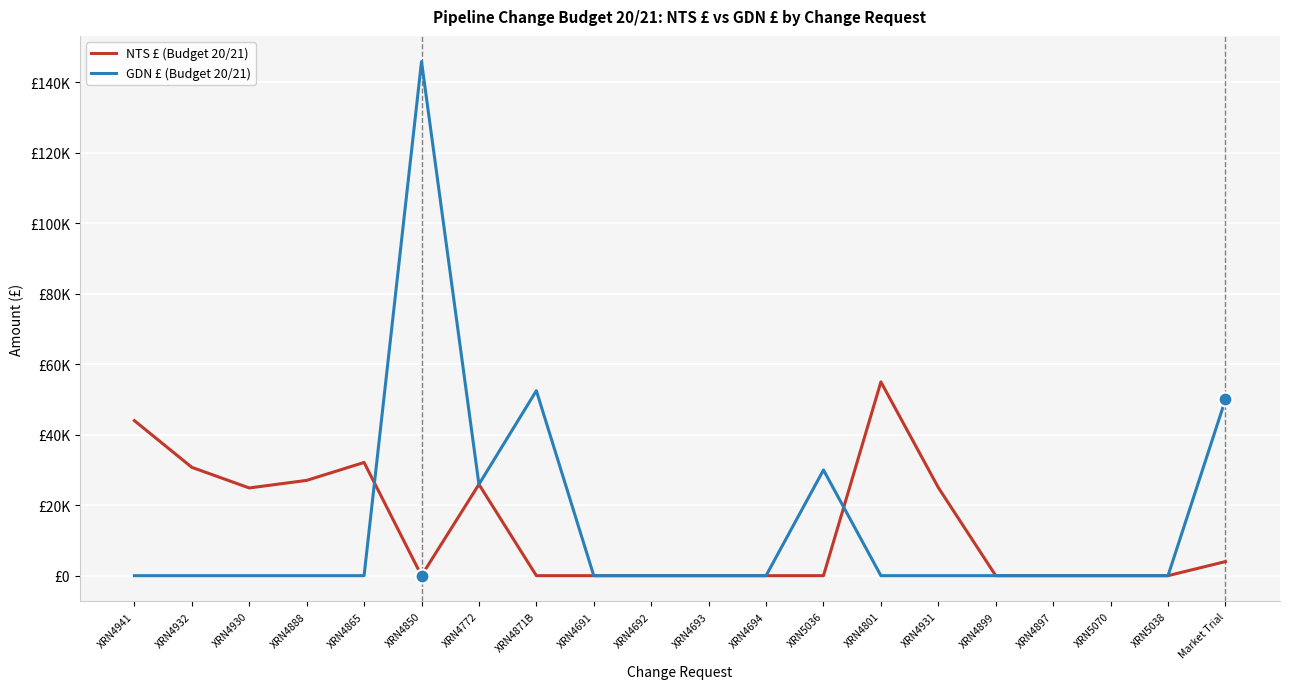

Which series has the largest total across all categories?

GDN £ (Budget 20/21)